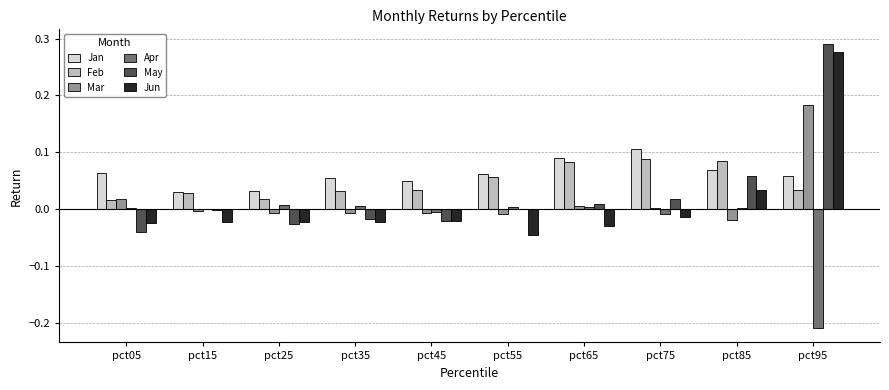

Count the number of data series in this chart.

6